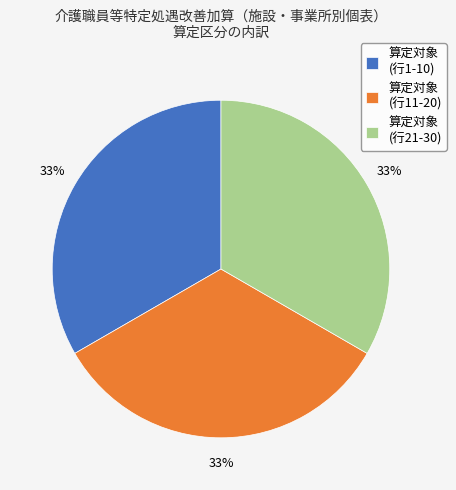

The 算定対象 (行11-20) slice represents 47% of the pie. True or false?

False